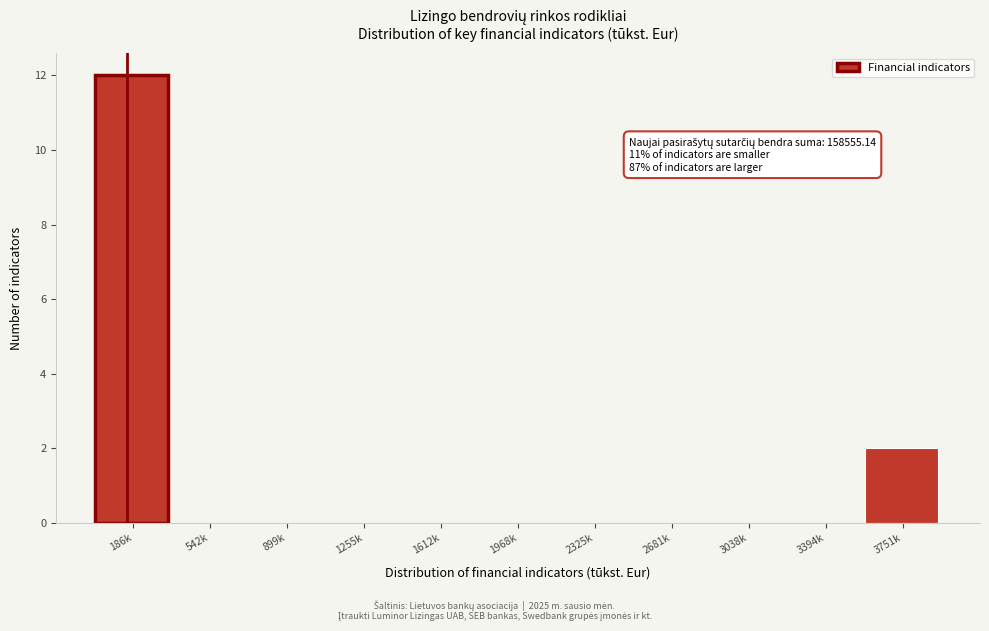

Reading left to right, what are all the values shown in this chart?

186k=12	542k=0	899k=0	1255k=0	1612k=0	1968k=0	2325k=0	2681k=0	3038k=0	3394k=0	3751k=2